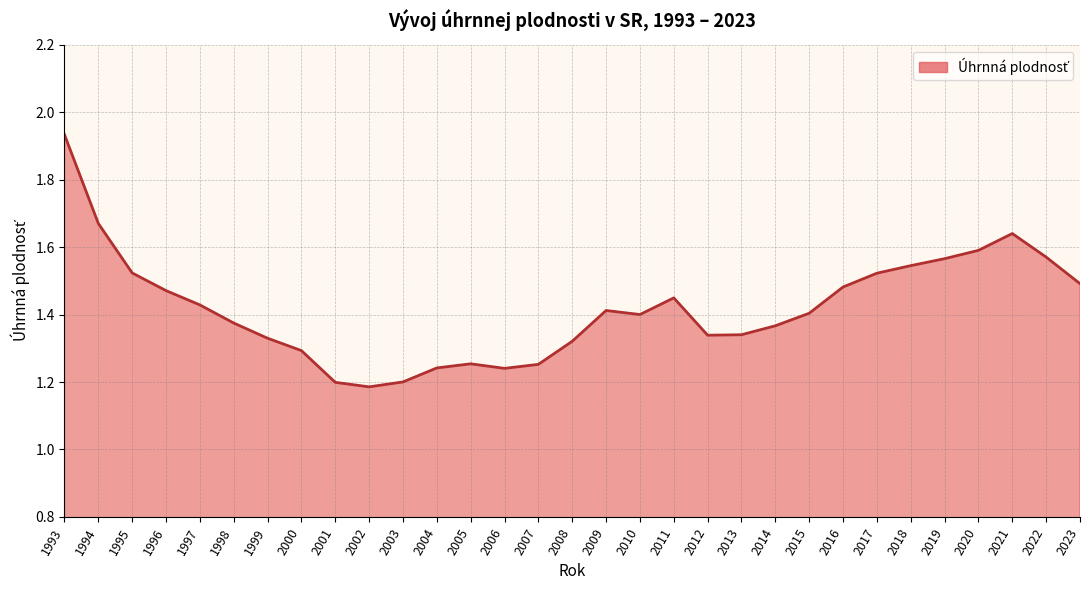

What is the sum of all values?

44.0